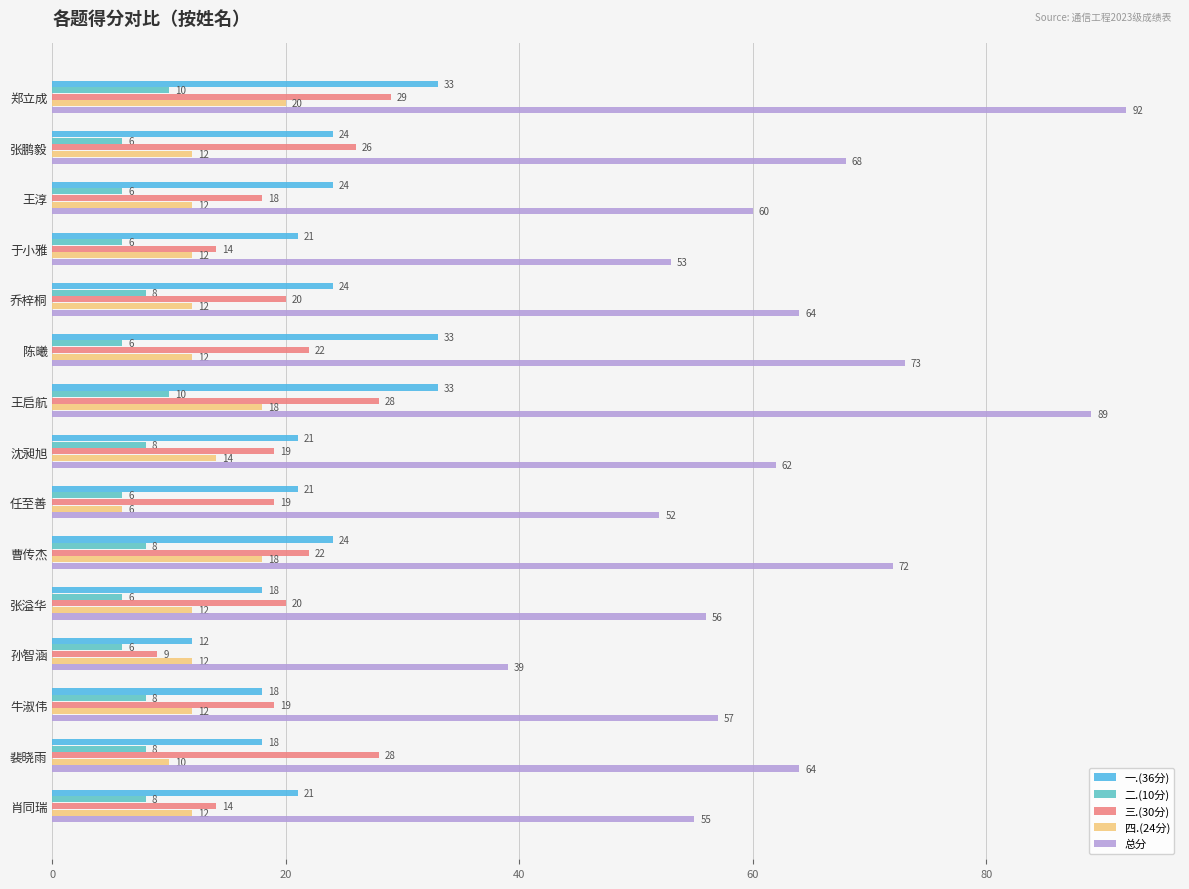

At how many categories does at least one series exceed 21?

15